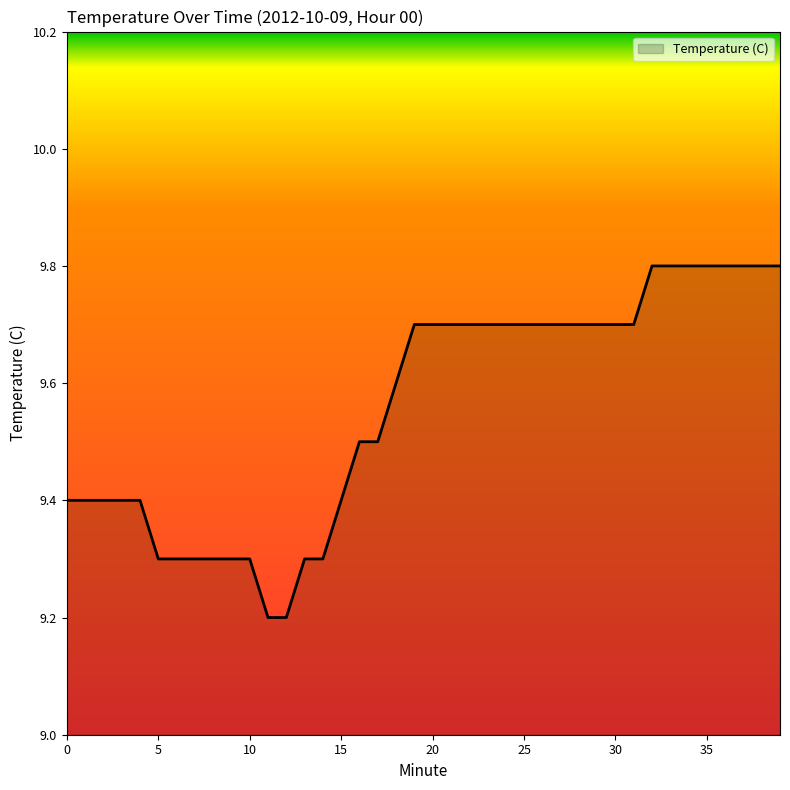

What is the difference between the maximum and minimum values?

0.6